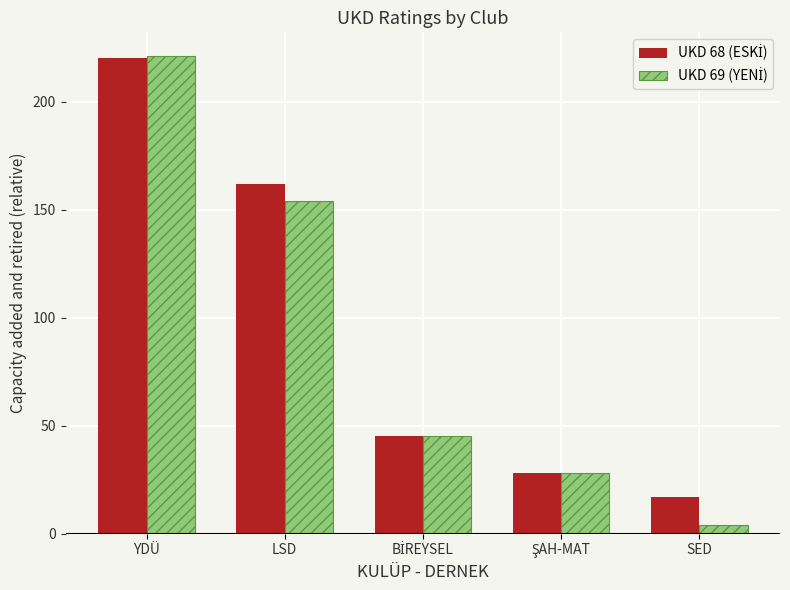

What is the greatest value displayed?

221